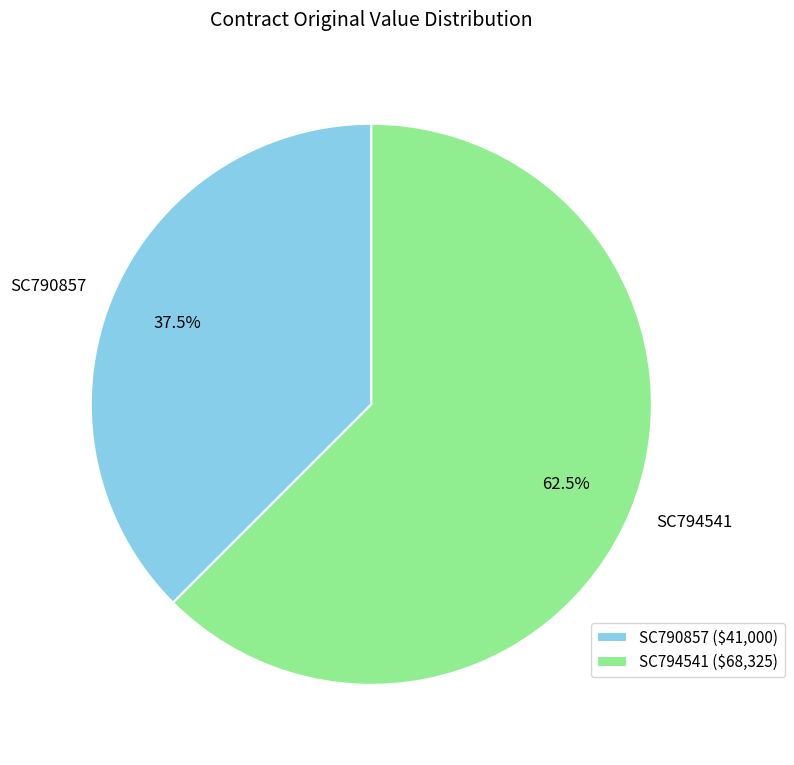

Is SC794541 ($68,325) the majority of the pie?

Yes